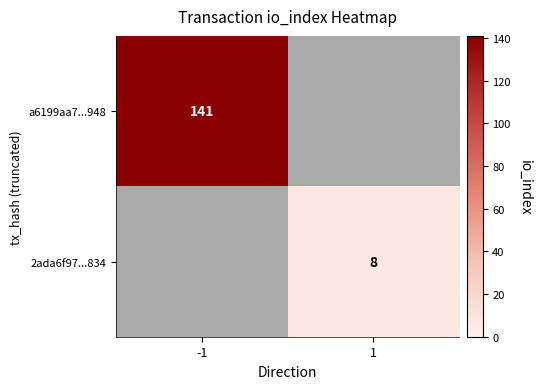

The value of 2ada6f97...834 at 1 is 8. True or false?

True